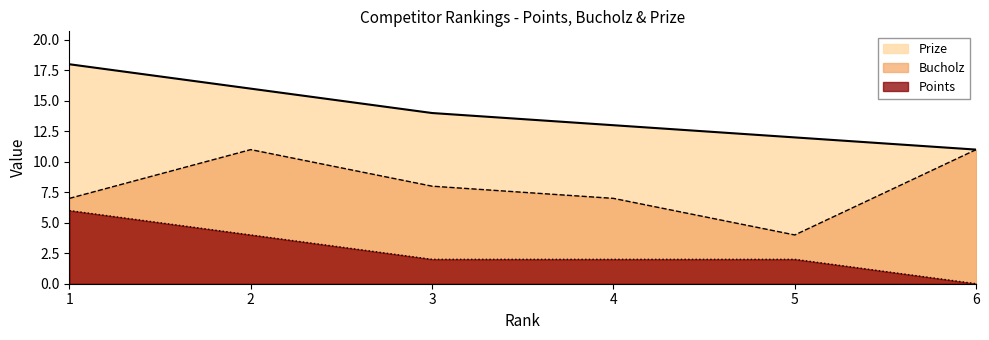

What is the difference between the highest and lowest values at 2?

12